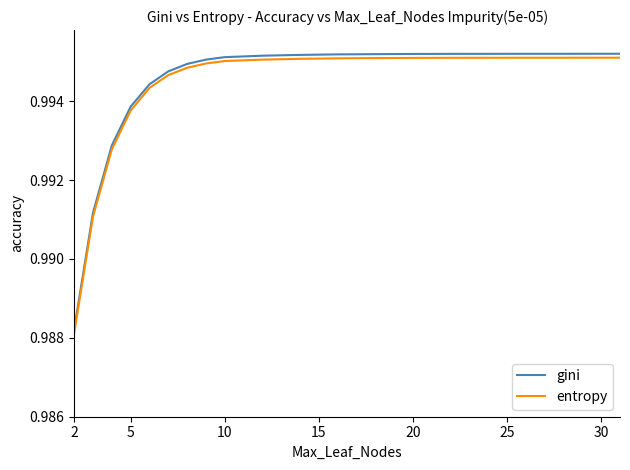

True or false: entropy and gini cross at least once.

False